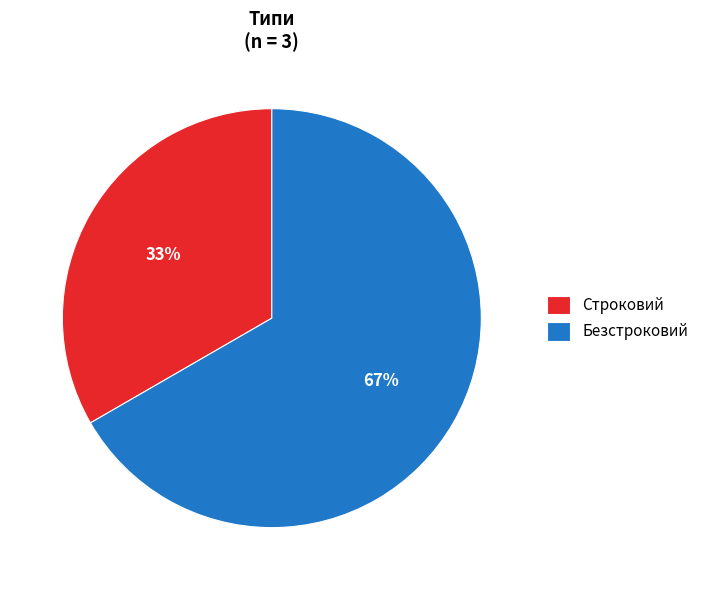

Which category has the biggest portion of the pie?

Безстроковий